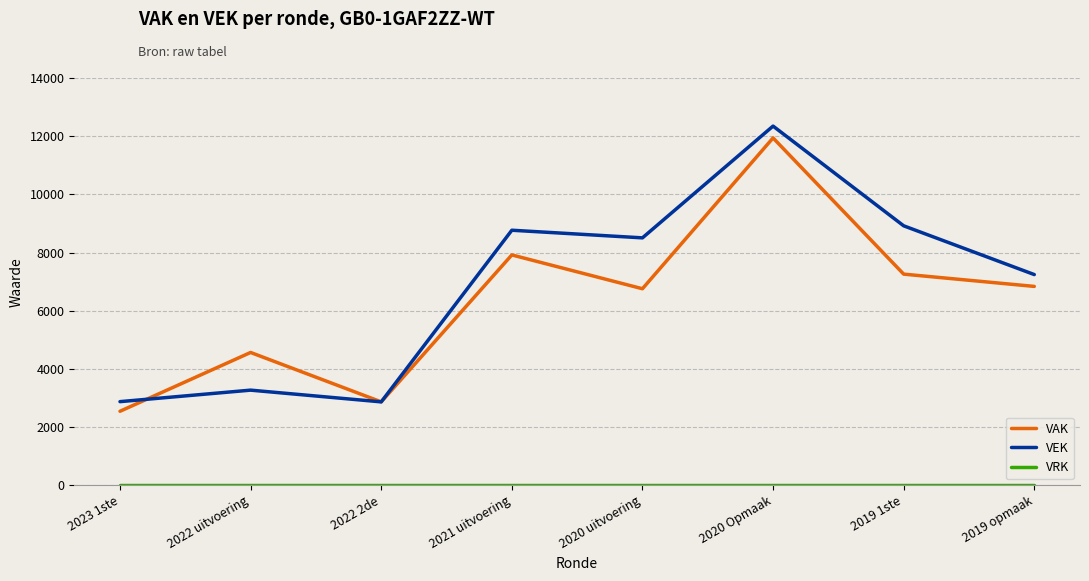

At which label is VEK closest to 7607?

2019 opmaak